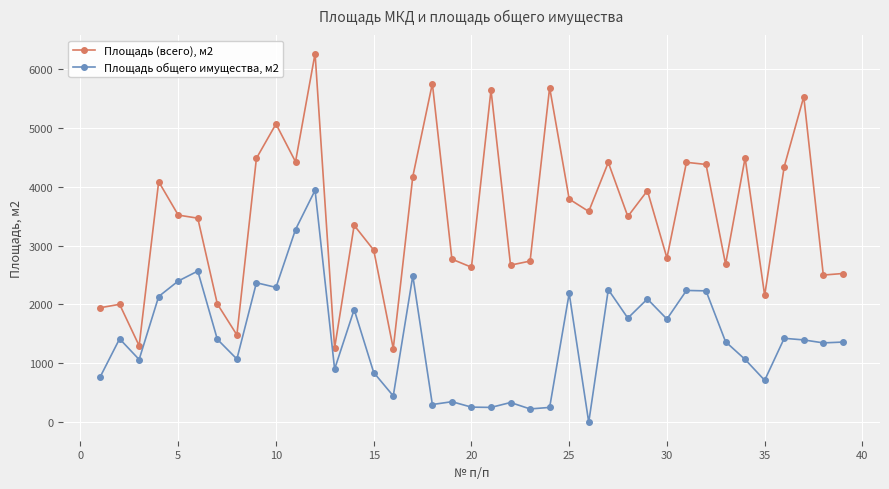

Which series has the largest range (max minus min)?

Площадь (всего), м2